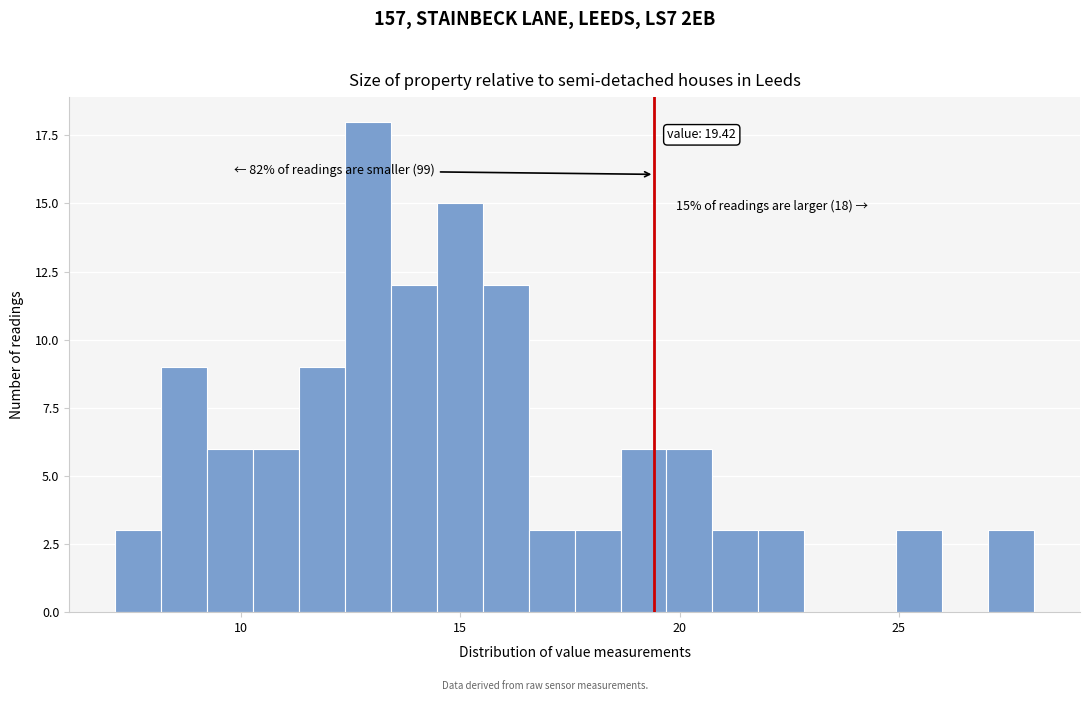

Around what value on the x-axis is the tallest bar? Give the approximate position of its centre, as read against the axis.

13.0